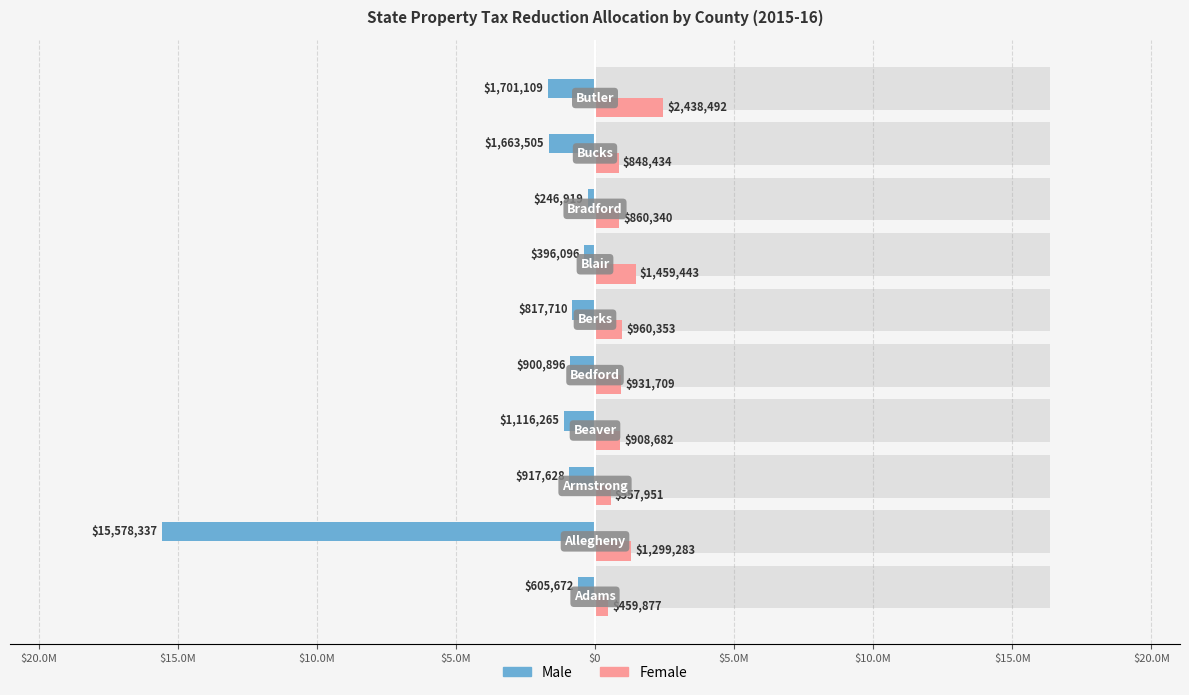

What is the sum of all Male values?

-23944138.1